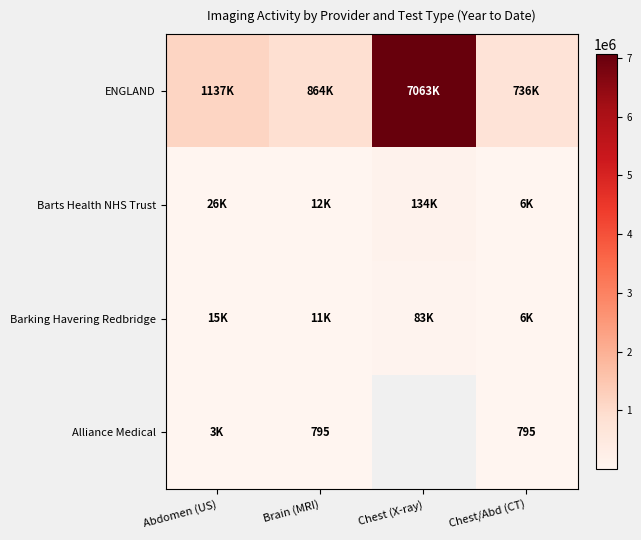

At how many categories does at least one series exceed 1557732?

1